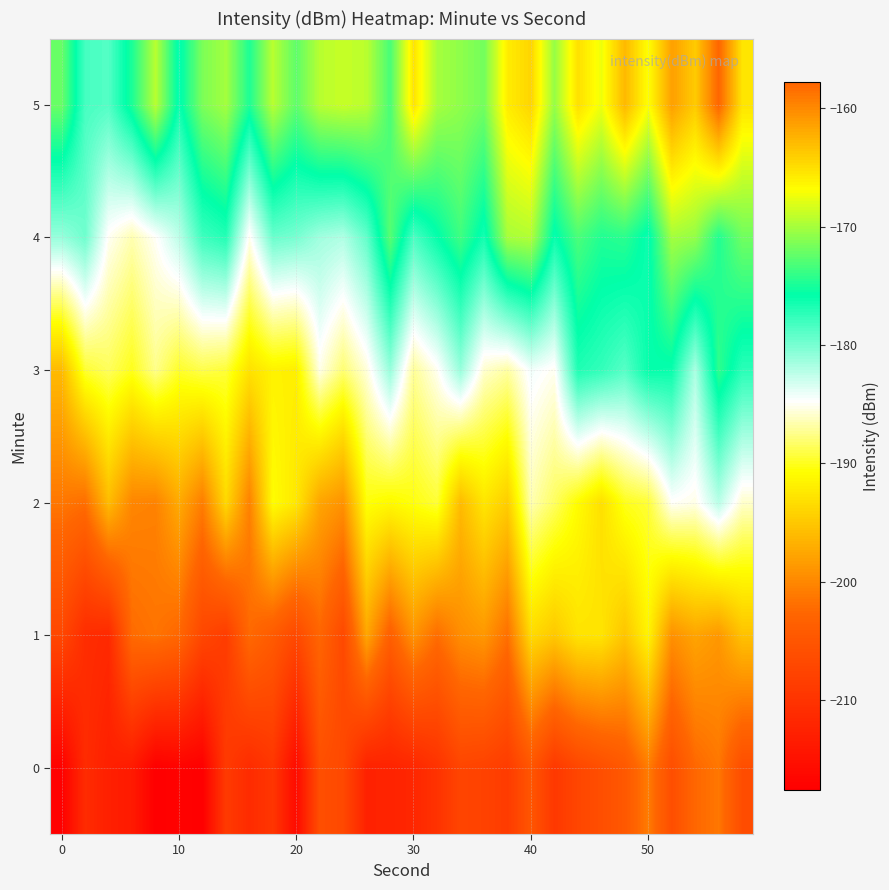

Reading left to right, transcribe all the data shown in this chart.

0: -217.4	-211.2	-212.9	-213.7	-217.6	-217.1	-217.6	-209.0	-211.2	-209.6	-216.0	-206.0	-206.9	-212.6	-212.4	-211.9	-210.1	-207.4	-207.9	-208.8	-205.1	-209.3	-207.3	-206.0	-204.6	-200.8	-206.2	-202.5	-201.3	-206.2
1: -207.1	-211.0	-211.5	-202.2	-201.5	-202.6	-207.1	-208.7	-202.3	-204.3	-207.0	-202.7	-206.8	-197.6	-203.6	-199.1	-202.1	-199.5	-198.7	-201.8	-193.5	-194.9	-192.8	-192.7	-195.2	-191.5	-199.3	-197.7	-198.7	-195.4
2: -201.3	-202.0	-195.9	-200.1	-200.4	-197.3	-200.8	-193.7	-200.4	-190.8	-192.5	-197.7	-199.1	-190.5	-191.1	-190.4	-189.5	-195.9	-192.6	-194.5	-186.6	-188.5	-190.9	-193.0	-190.1	-189.4	-184.9	-185.3	-182.3	-186.0
3: -196.0	-189.6	-188.6	-190.1	-187.5	-189.7	-189.0	-189.4	-192.9	-191.6	-191.9	-185.3	-188.0	-185.6	-181.1	-187.2	-185.1	-181.1	-185.9	-186.9	-184.3	-185.1	-176.9	-177.6	-178.9	-176.0	-176.1	-181.8	-174.3	-177.3
4: -181.1	-179.7	-185.0	-186.6	-184.9	-182.4	-178.0	-177.1	-185.1	-179.6	-180.0	-181.5	-182.0	-179.3	-172.8	-178.5	-176.0	-173.7	-176.5	-170.0	-169.6	-176.2	-173.2	-174.7	-174.3	-176.3	-170.1	-170.7	-174.7	-171.9
5: -172.1	-178.3	-178.7	-174.8	-169.3	-176.3	-171.5	-170.1	-174.8	-169.4	-172.5	-169.4	-168.8	-169.3	-173.3	-165.3	-170.0	-170.8	-171.8	-165.8	-164.4	-170.5	-165.1	-167.4	-162.7	-166.9	-161.3	-163.8	-157.8	-165.3